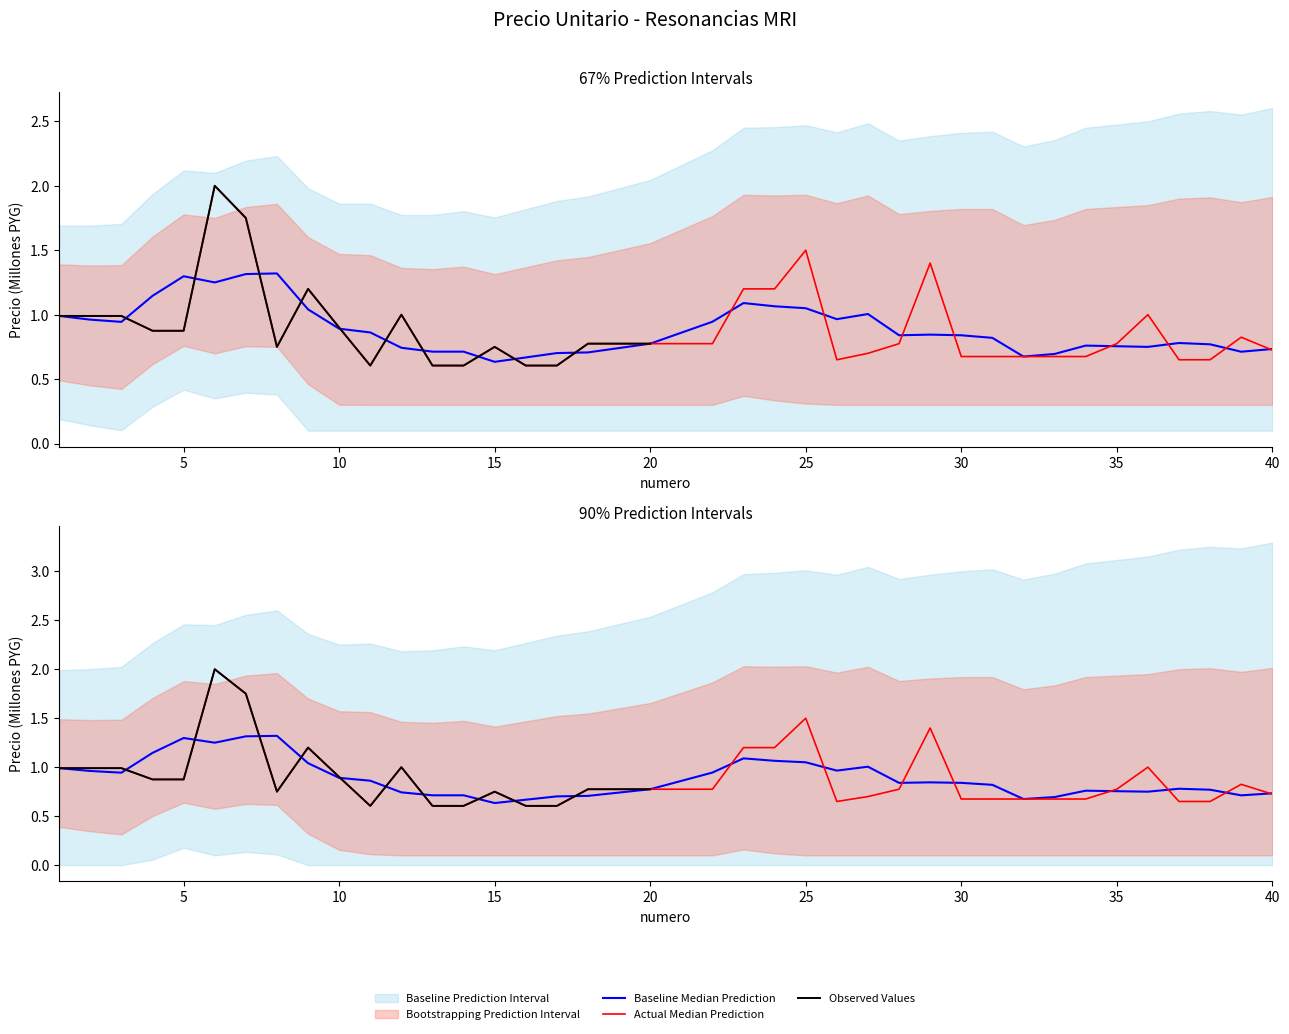

Does the chart have visible grid lines?

No